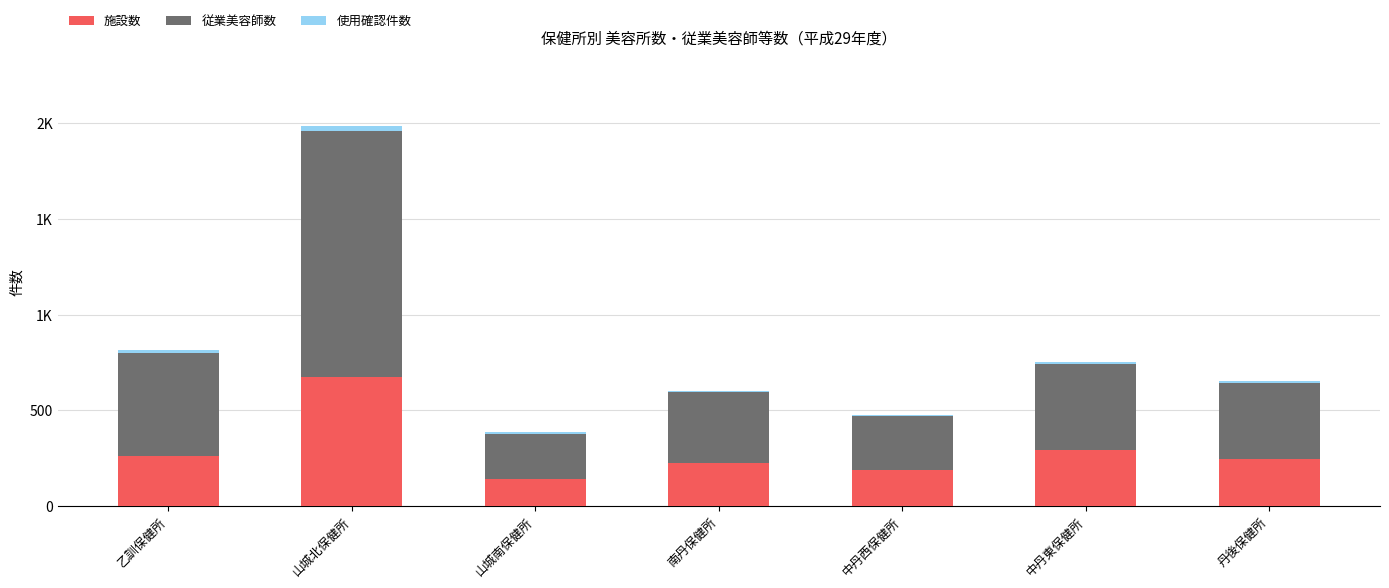

What is the value of the 施設数 bar at the 2nd from the left?

676